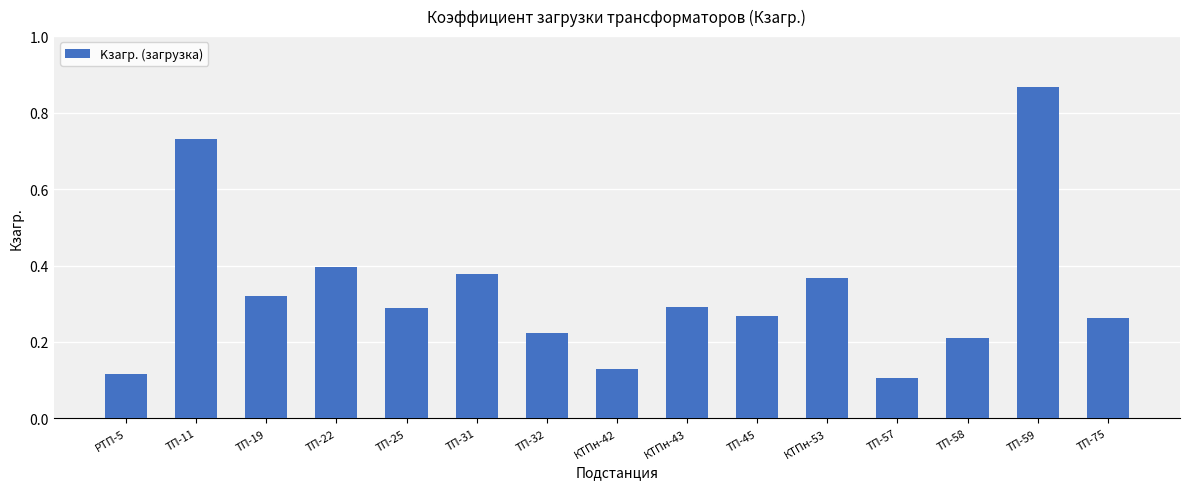

Which label corresponds to the smallest value in the chart?

ТП-57